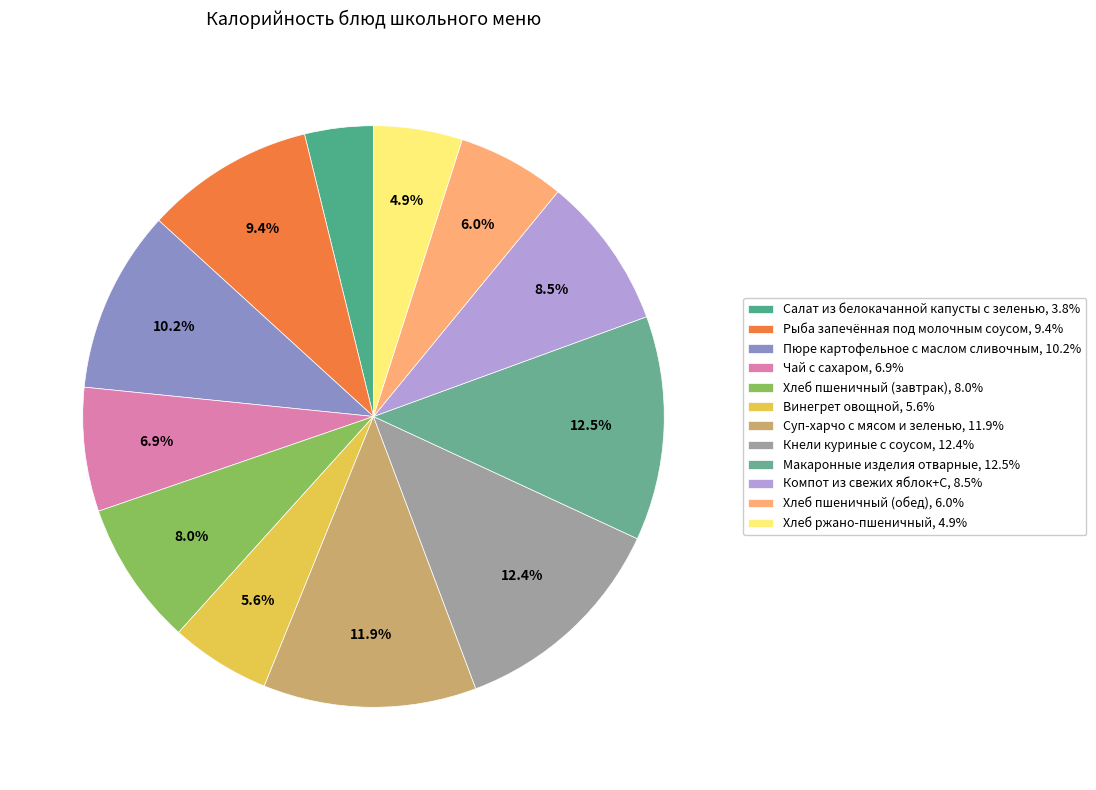

How much of the chart is everything except Макаронные изделия отварные?

87.5%